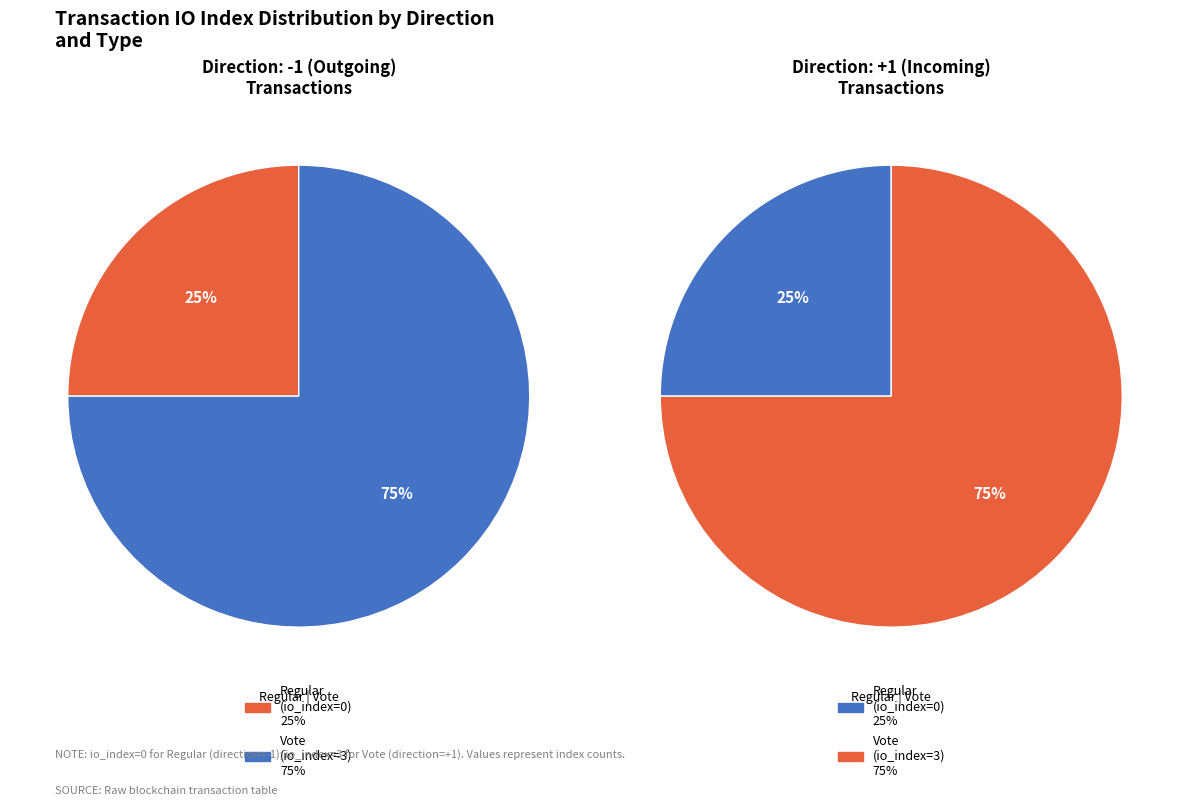

Between Vote and Regular, which is larger?

Vote